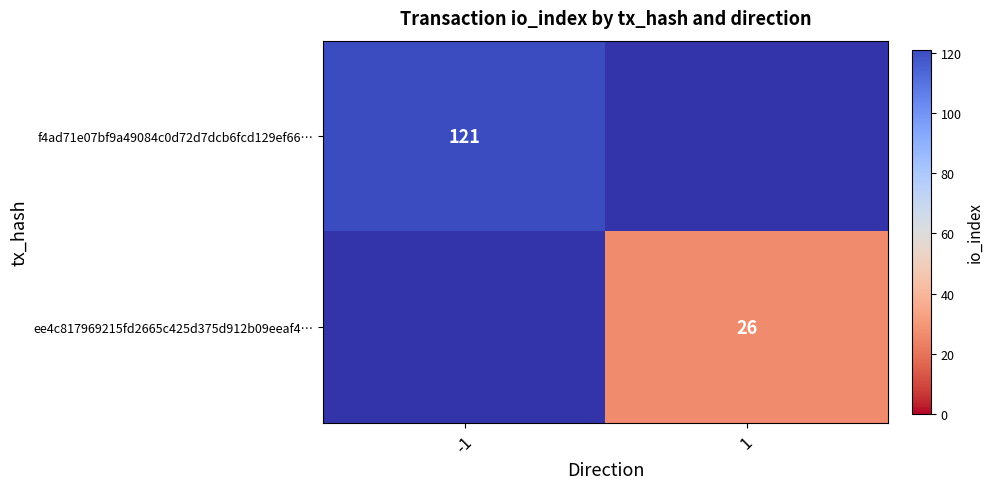

Which category has the highest value in the f4ad71e07bf9a49084c0d72d7dcb6fcd129ef66… series?

-1